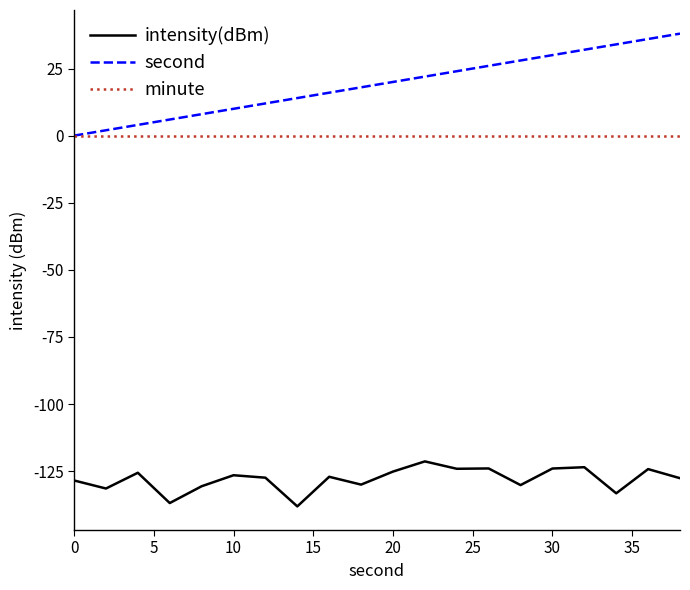

List the series in order of their peak value, highest first.

second, minute, intensity(dBm)